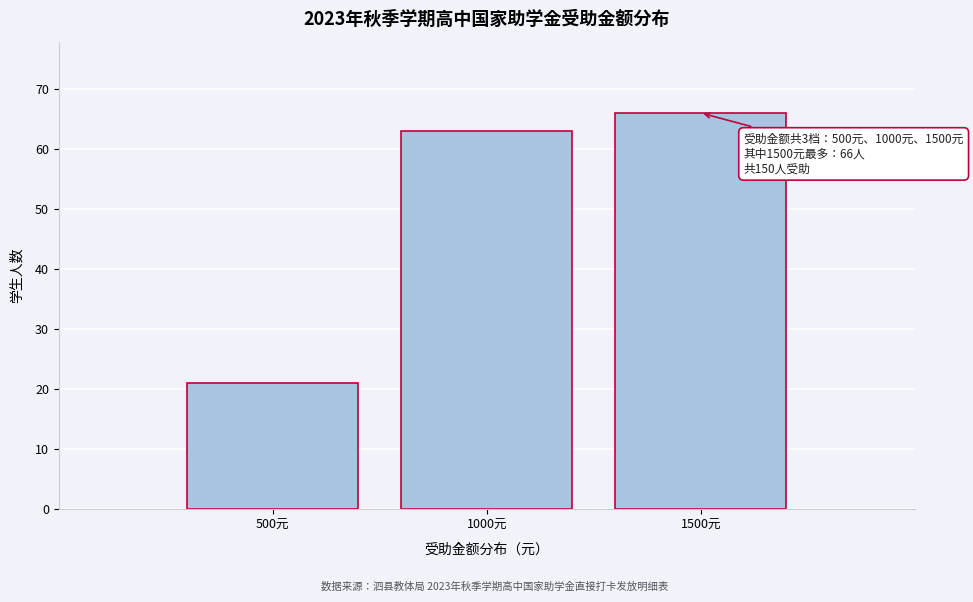

Reading left to right, what are all the values shown in this chart?

500元=21	1000元=63	1500元=66